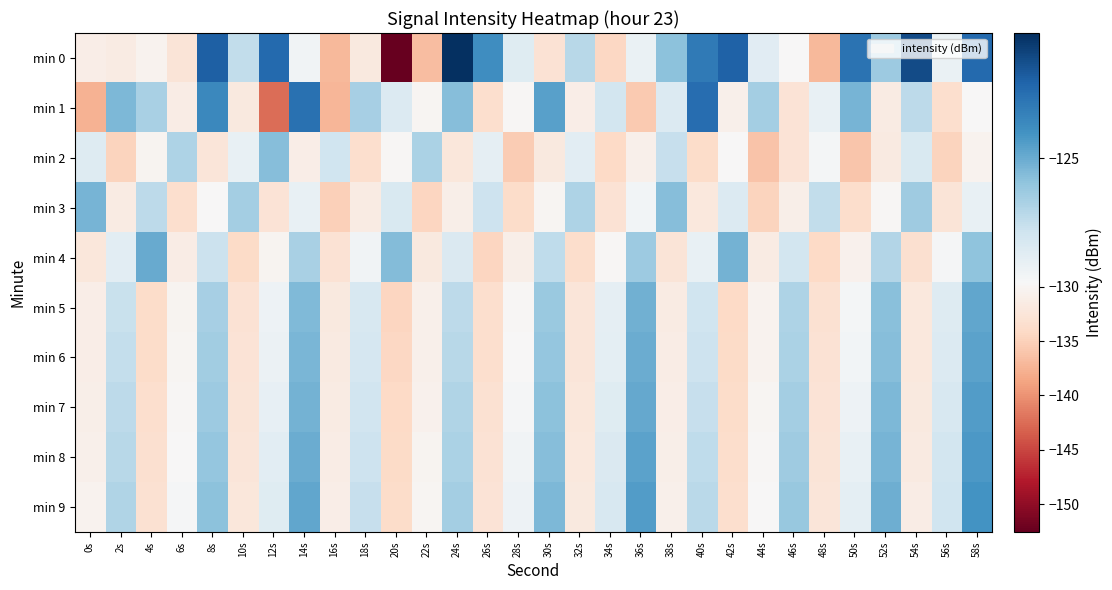

What is the minimum value shown in the chart?

-152.6